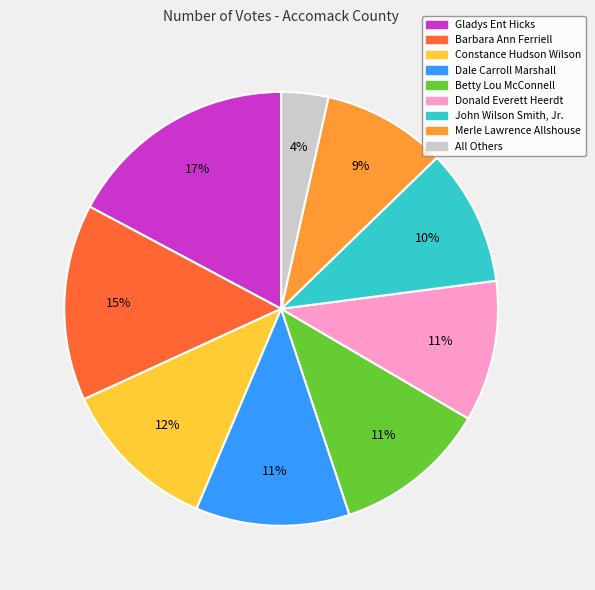

To the nearest percent, what percentage of the pie is Dale Carroll Marshall?

11%